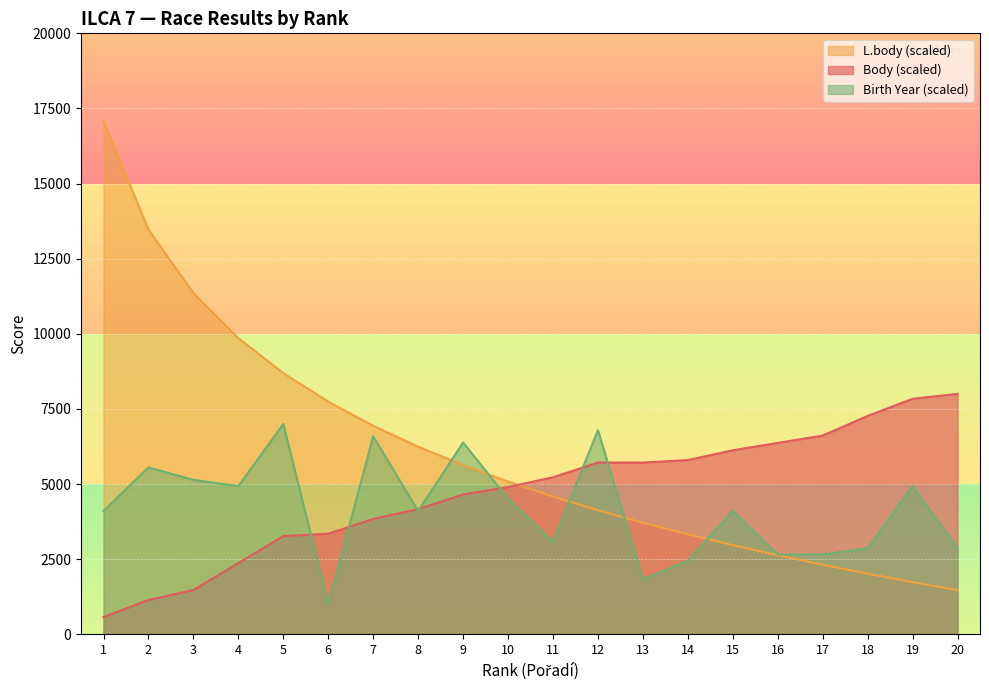

Reading right to left, what are all the values shown in this chart?

Body: 8000.0	7836.7	7265.3	6612.2	6367.3	6122.4	5795.9	5714.3	5714.3	5224.5	4898.0	4653.1	4163.3	3836.7	3346.9	3265.3	2367.3	1469.4	1142.9	571.4
L.body (scaled): 1466.0	1734.0	2015.0	2313.0	2629.0	2966.0	3325.0	3711.0	4128.0	4582.0	5079.0	5628.0	6242.0	6937.0	7741.0	8691.0	9854.0	11353.0	13466.0	17079.0
Birth Year: 2862.1	4931.0	2862.1	2655.2	2655.2	4103.4	2448.3	1827.6	6793.1	3069.0	4517.2	6379.3	4103.4	6586.2	1000.0	7000.0	4931.0	5137.9	5551.7	4103.4